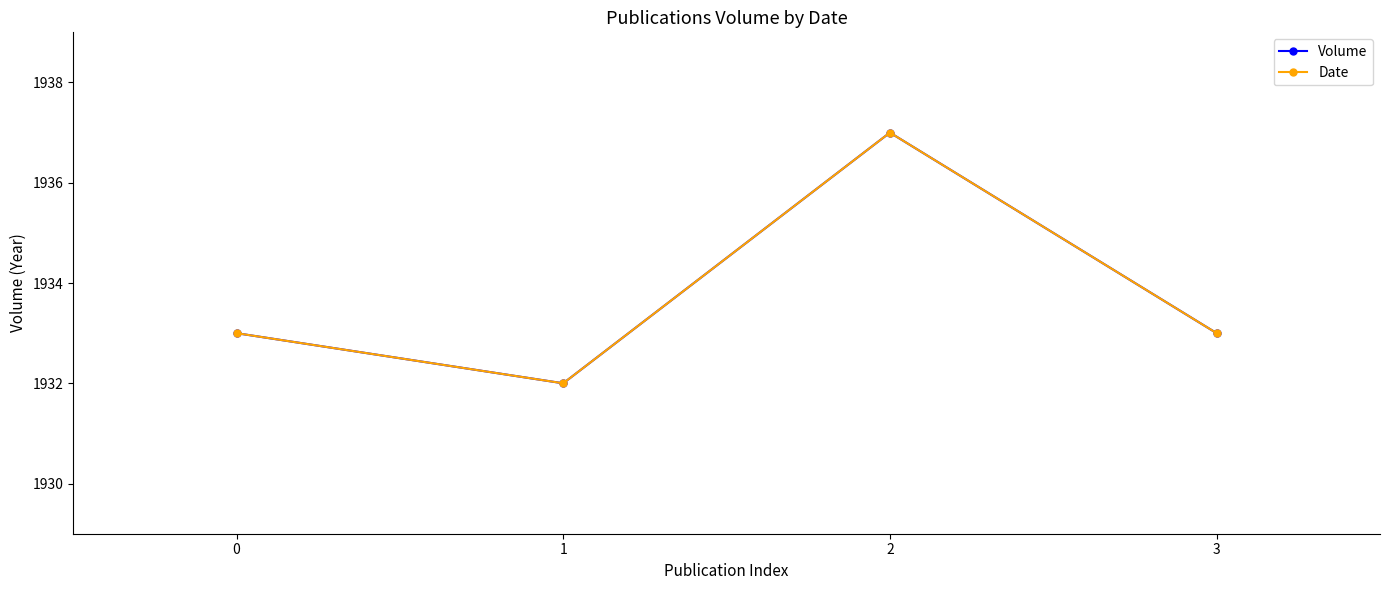

List the labels in order of Volume value, largest first.

2, 0, 3, 1